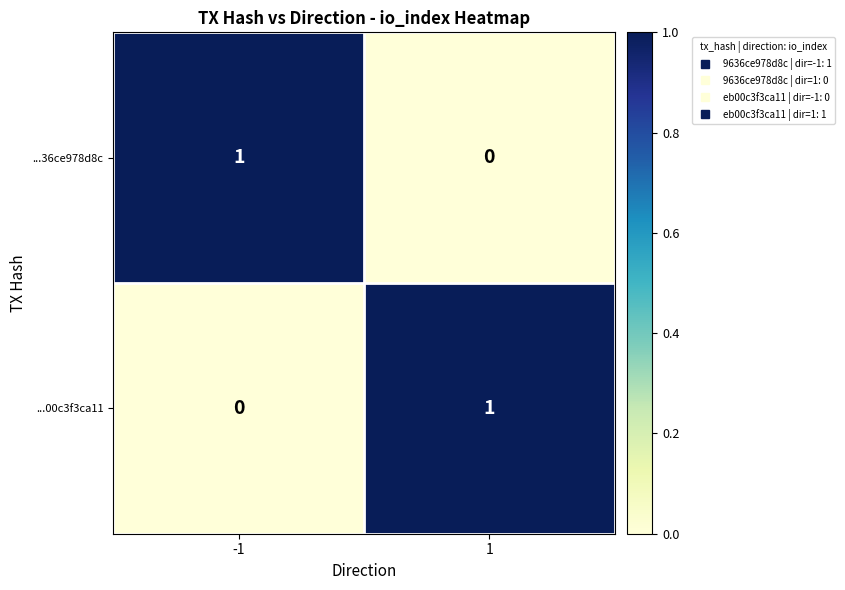

Is it true that ...36ce978d8c equals 1 at 1?

False